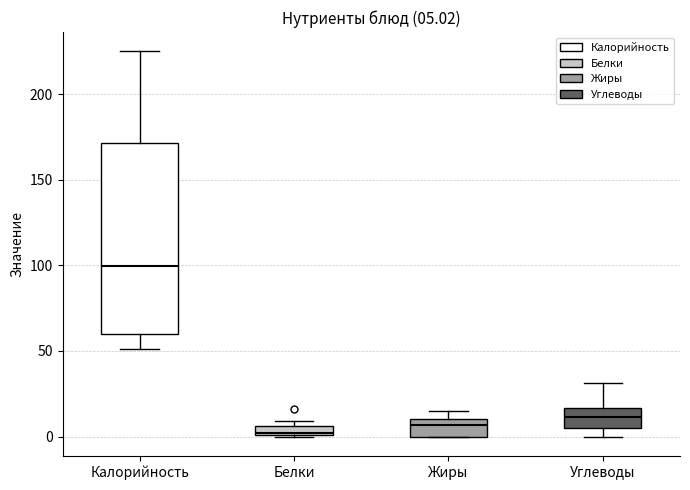

Which box is the tallest, from its lower edge to its upper edge?

Калорийность